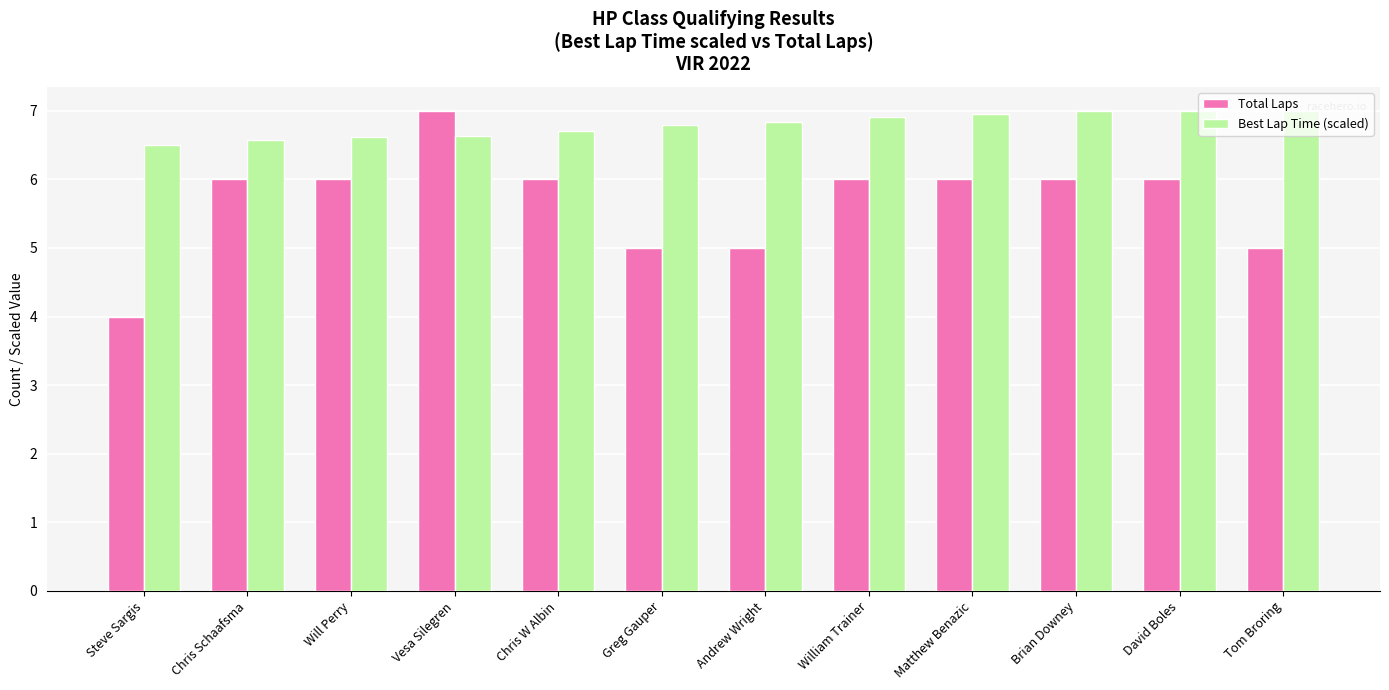

What is the average value of the Total Laps series?

5.7